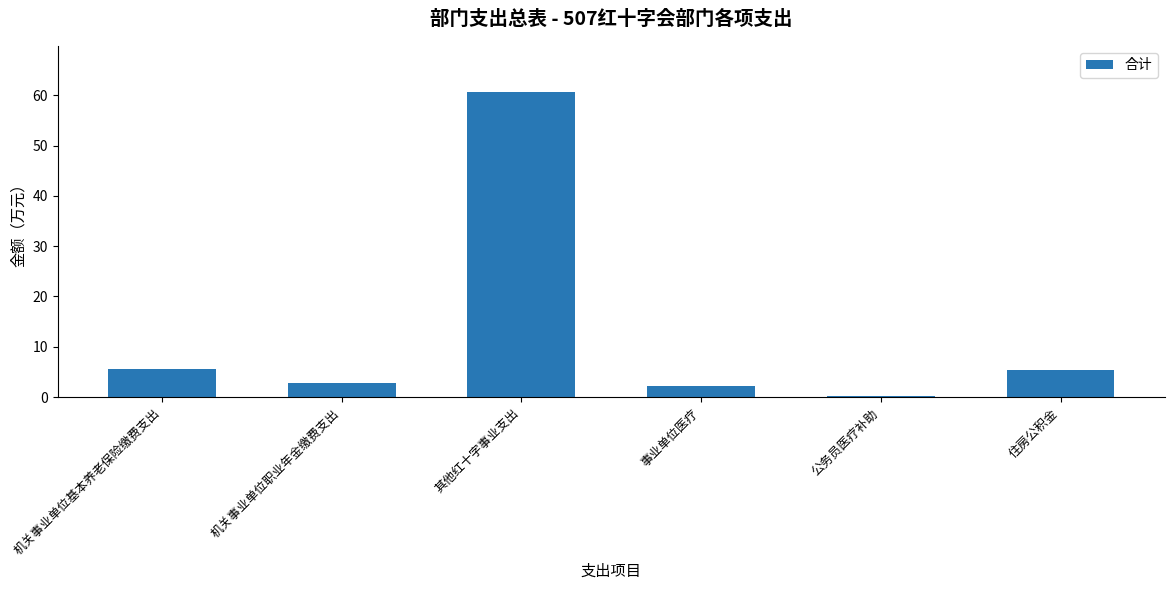

What is the difference between the maximum and minimum values?

60.4